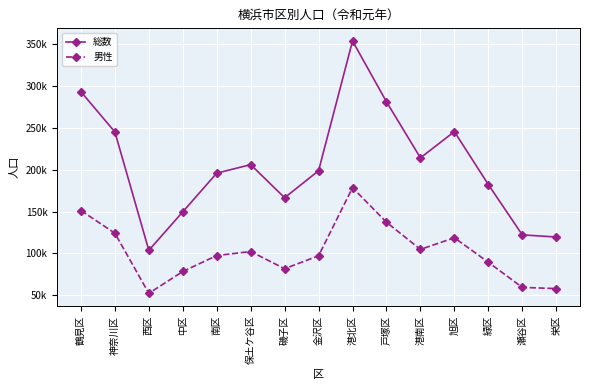

What position from the right is 南区?

11